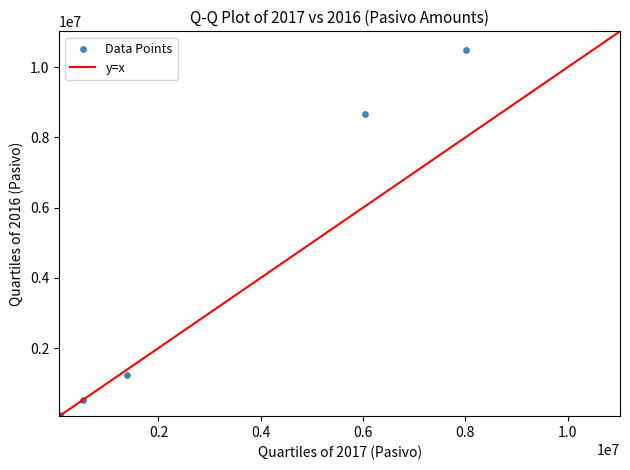

What Y value in the scatter plot is closest to 5288993?

8670314.1